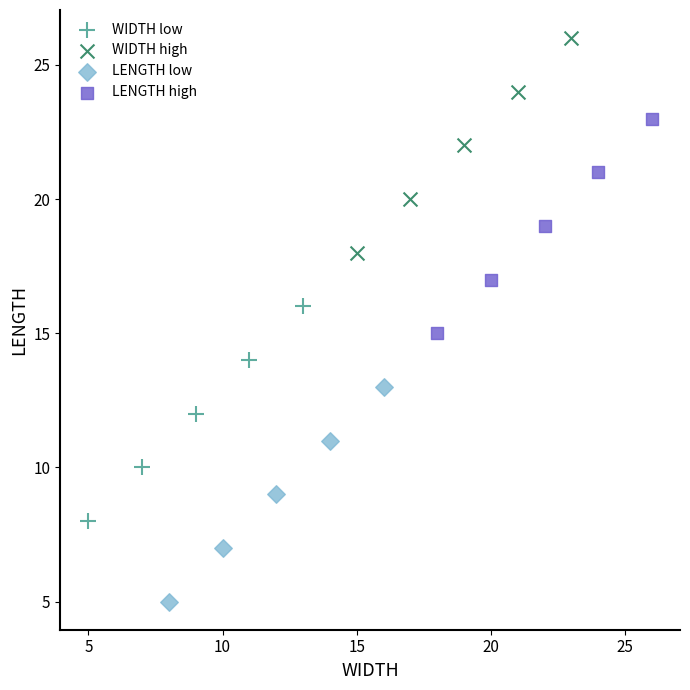

Which series contains the highest Y value?

WIDTH high